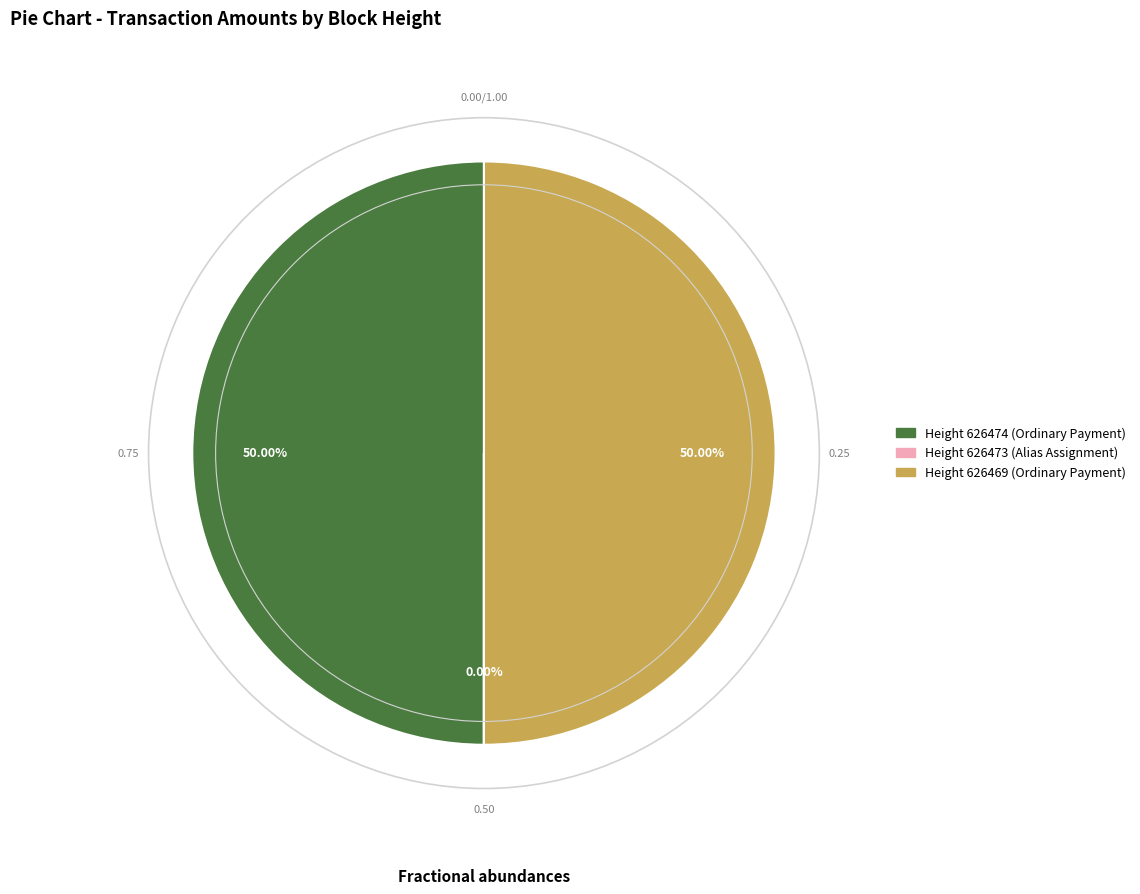

How many slices are in this pie chart?

3